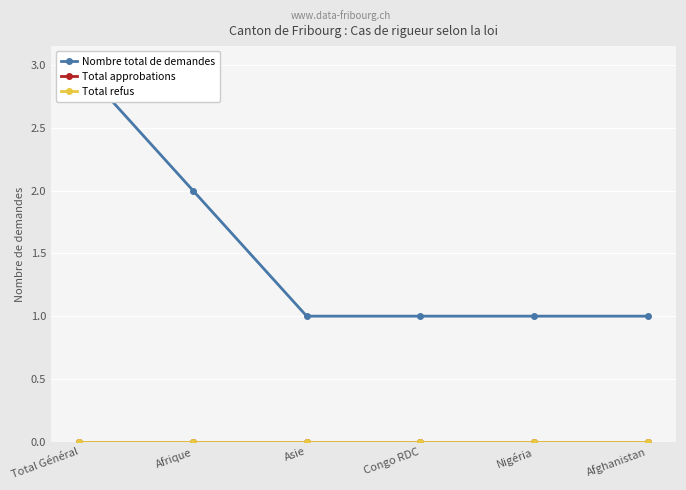

Rank the series by their maximum value, from lowest to highest.

Total approbations, Total refus, Nombre total de demandes